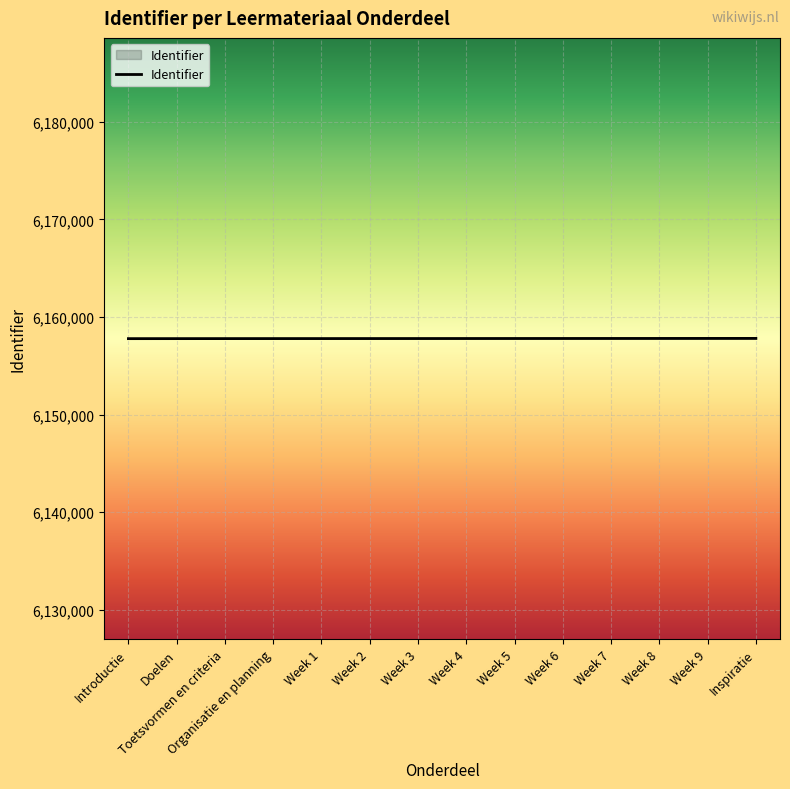

What is the approximate value at Toetsvormen en criteria?

6157795